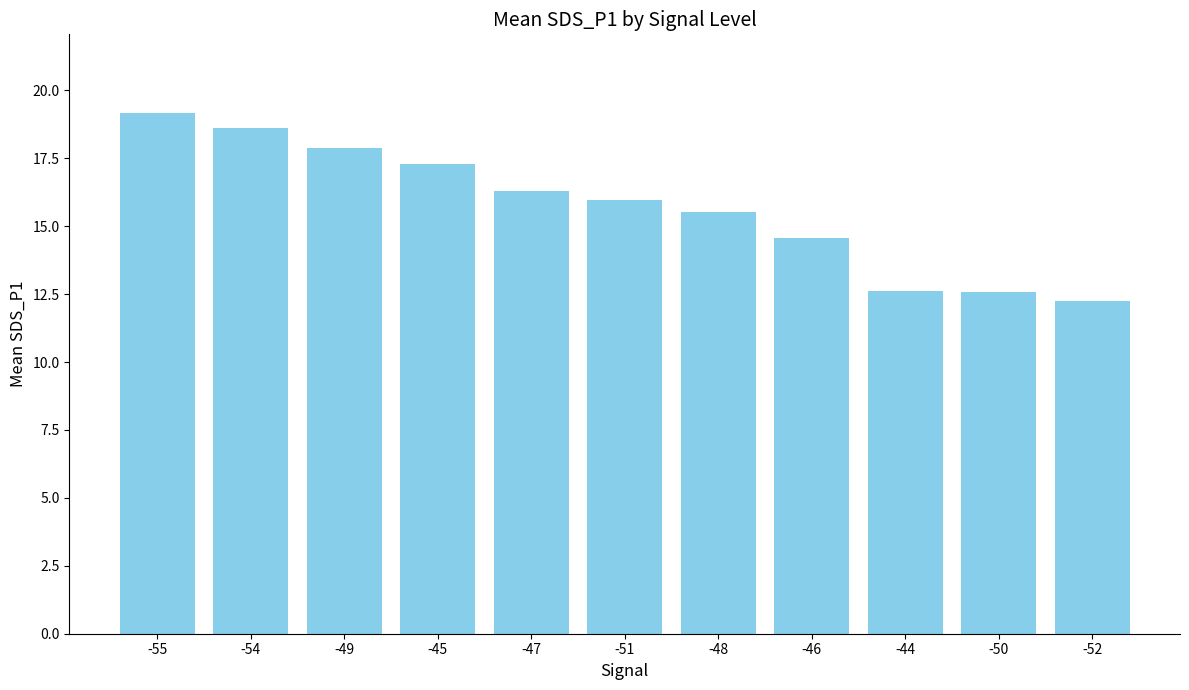

The value at -51 is 16.0. True or false?

True